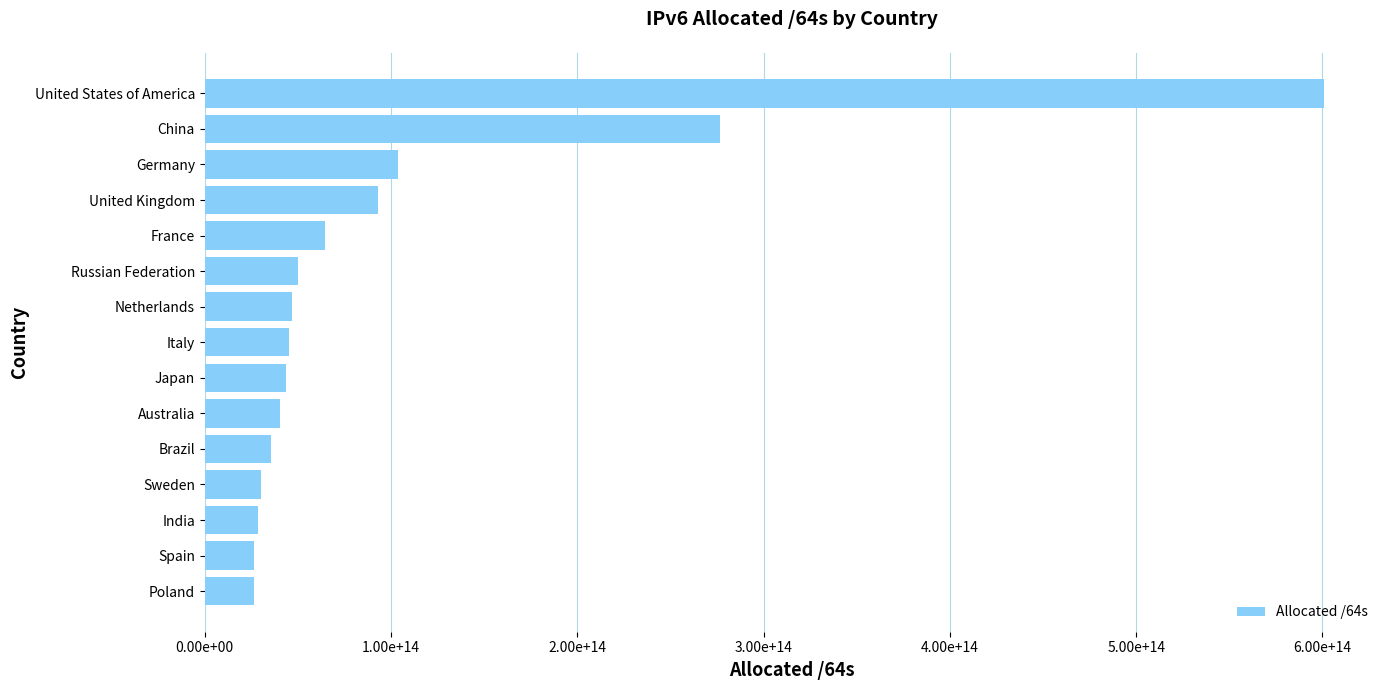

Are the bars horizontal?

Yes